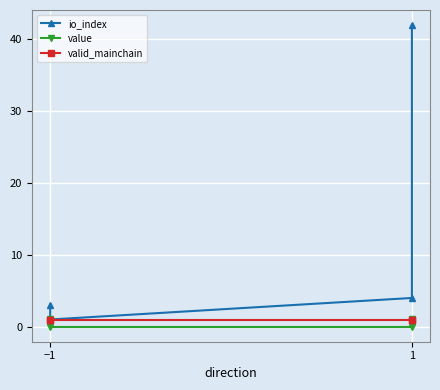

Is it true that value equals 0.0 at 1?

False